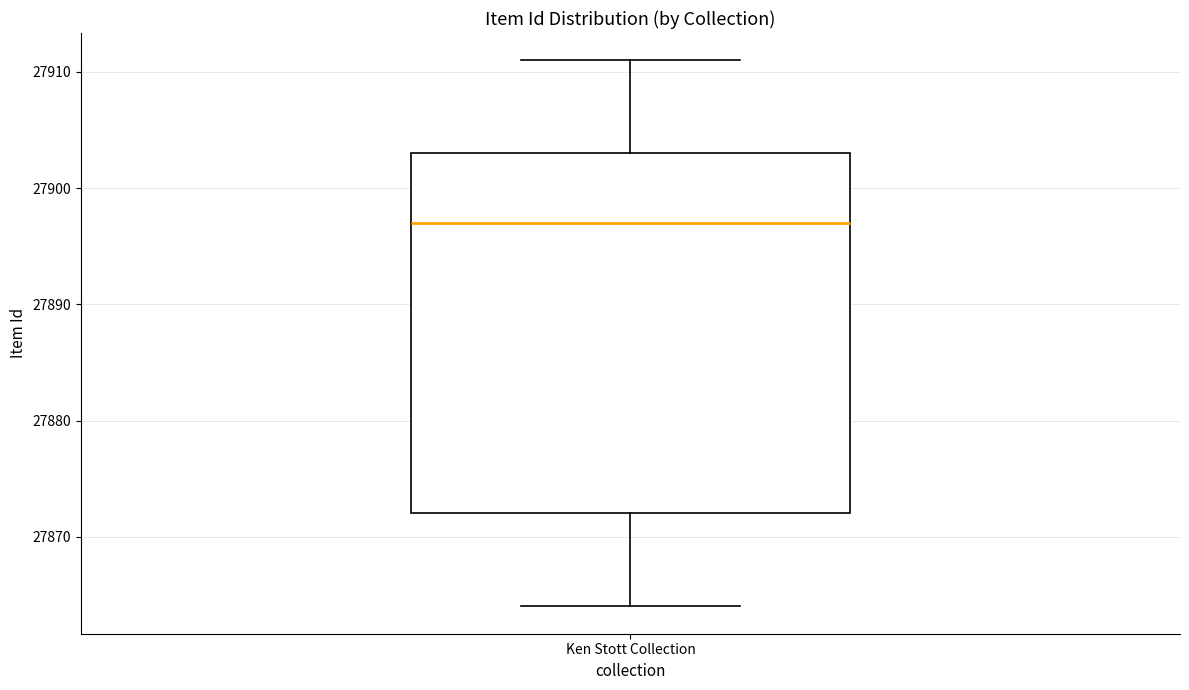

Read this box plot against the y-axis: the position of the median line, the range covered by the box, and the ends of both whiskers. The values are not printed on the chart, so give them approximately, as read against the axis.

median 27897, box 27872 to 27903, whiskers 27864 to 27911